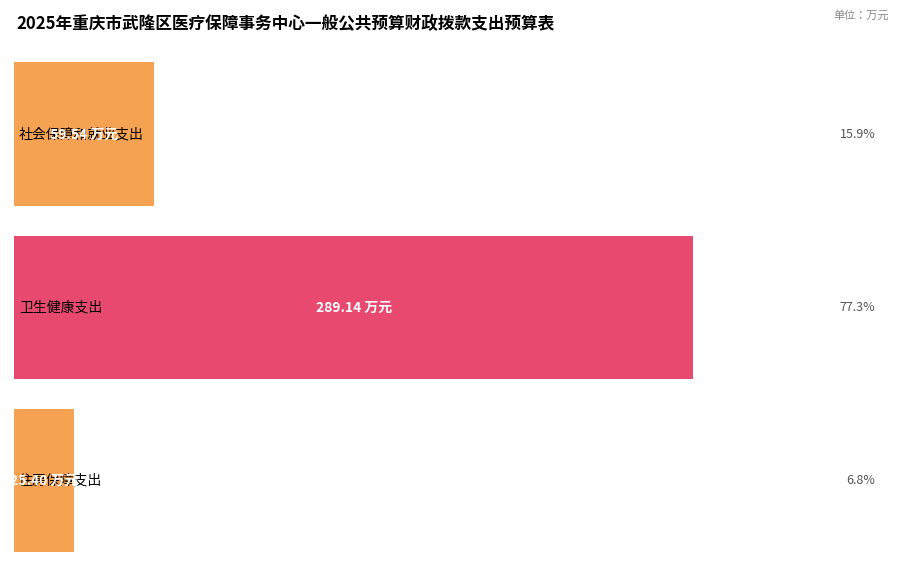

Between 卫生健康支出 and 住房保障支出, which is larger?

卫生健康支出